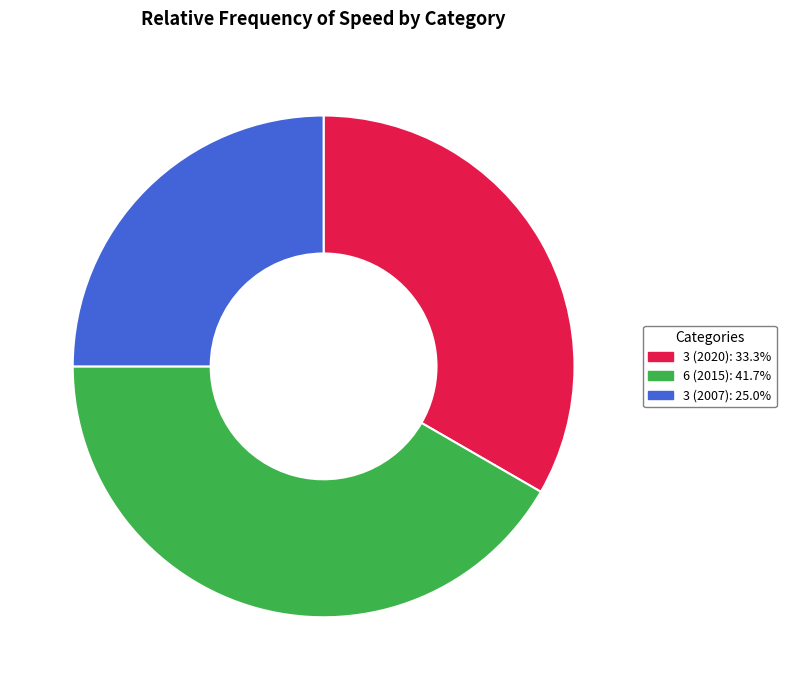

Does any single category account for the majority?

No